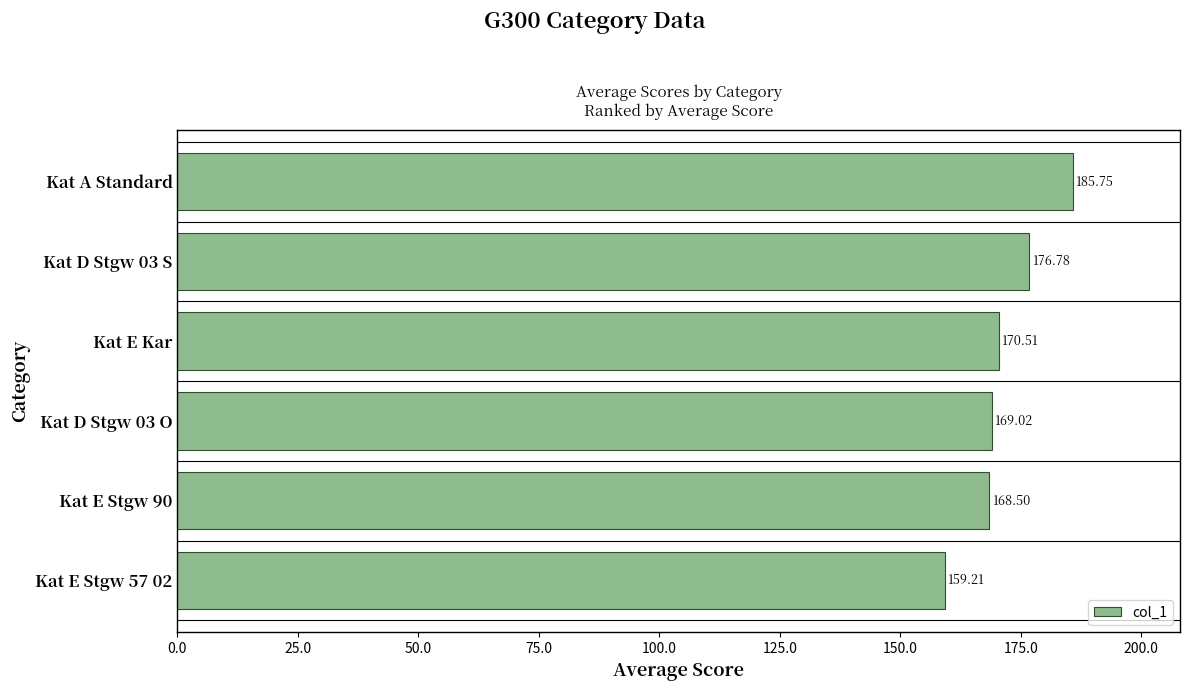

Where is the data nearest to the value 172?

Kat E Kar